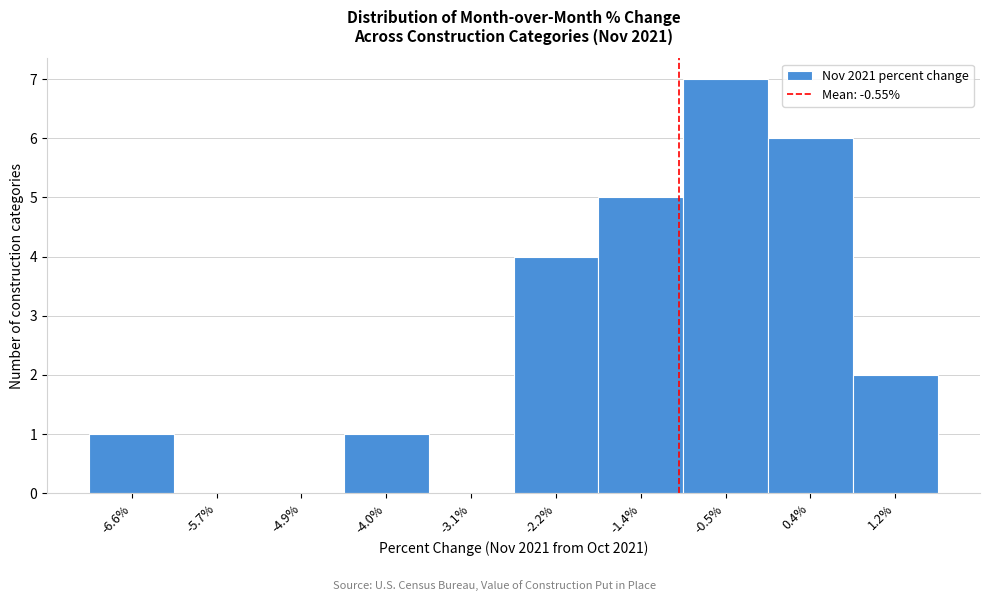

Reading right to left, transcribe all the data shown in this chart.

1.2%=2	0.4%=6	-0.5%=7	-1.4%=5	-2.2%=4	-3.1%=0	-4.0%=1	-4.9%=0	-5.7%=0	-6.6%=1